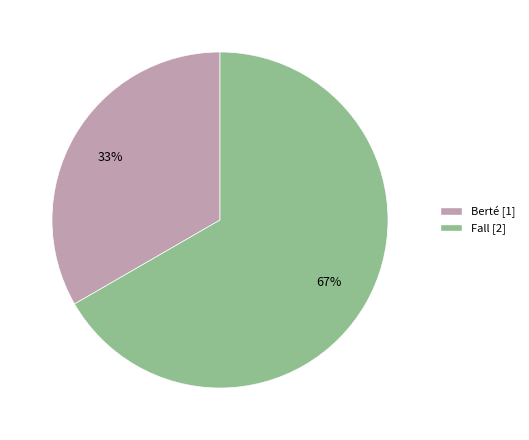

Does Berté account for over 50% of the chart?

No